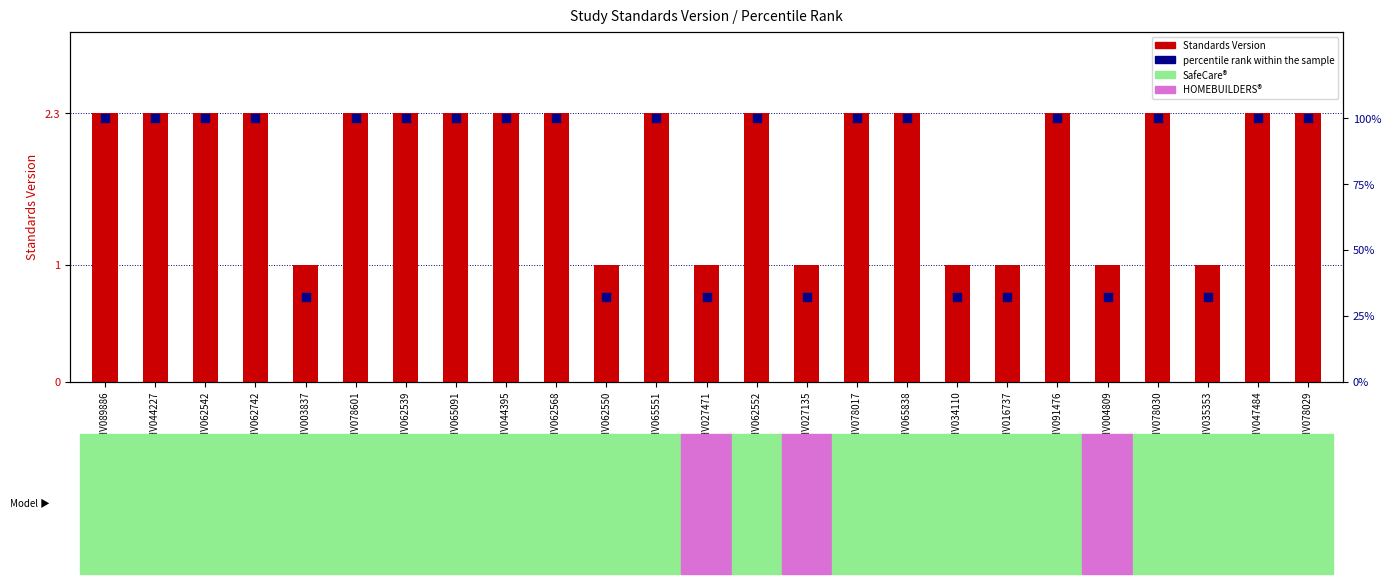

Is the value of percentile rank within the sample at WWHV003837 greater than the value of Standards Version at WWHV047484?

Yes